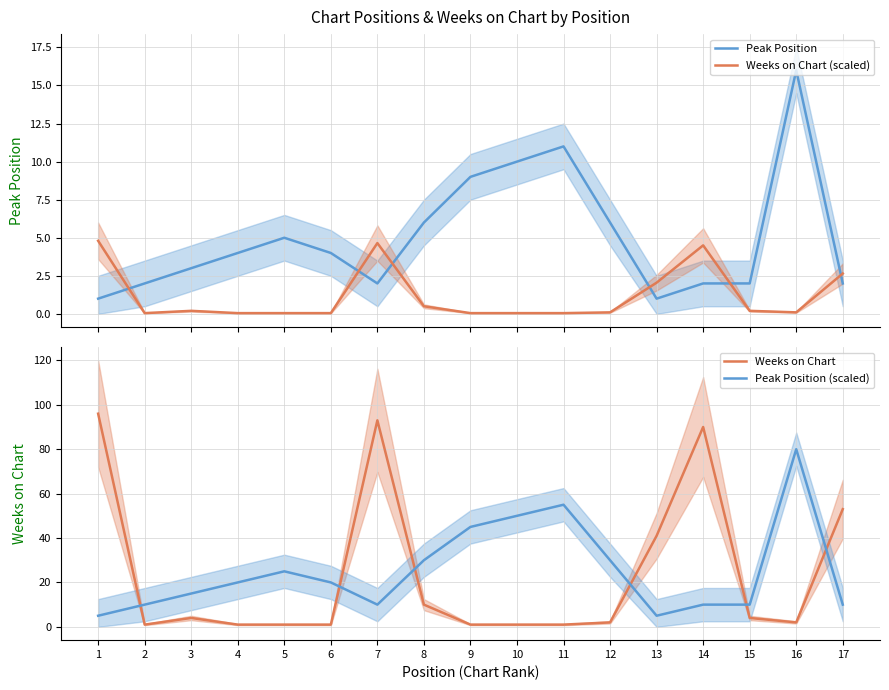

Where is Peak Position (scaled) nearest to the value 42?

9